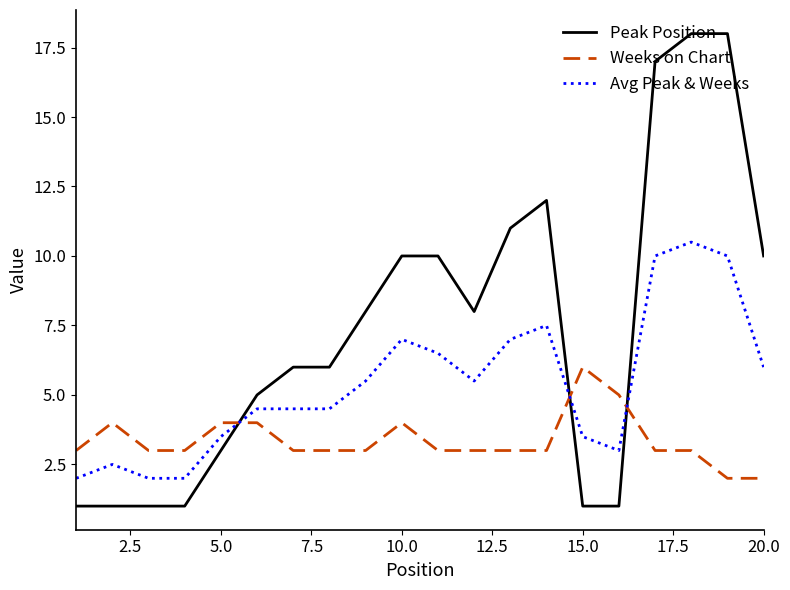

True or false: Weeks on Chart has more than 2 interior local peaks.

True